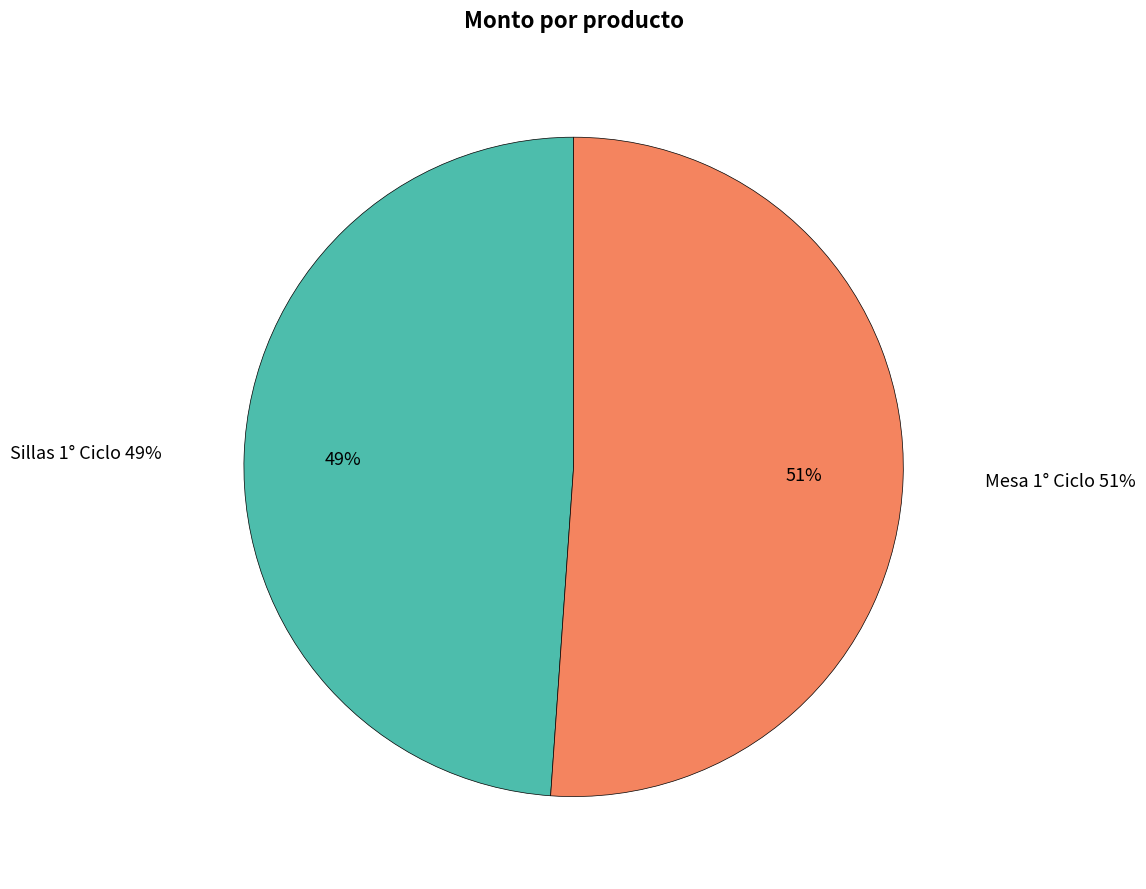

Which category has the smallest portion of the pie?

Sillas 1° Ciclo